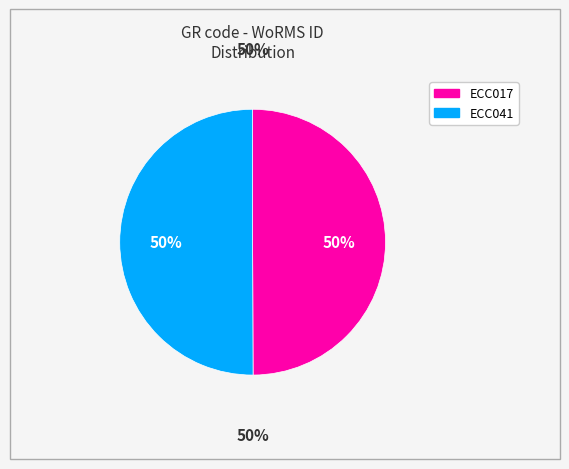

Is it true that ECC041 is 50% of the pie?

True